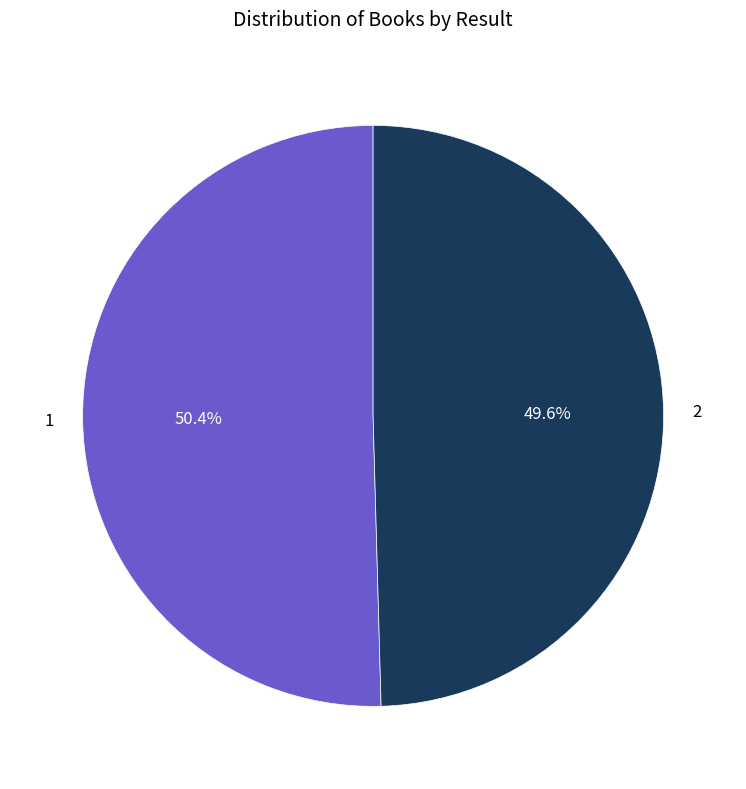

How many segments does this pie chart have?

2